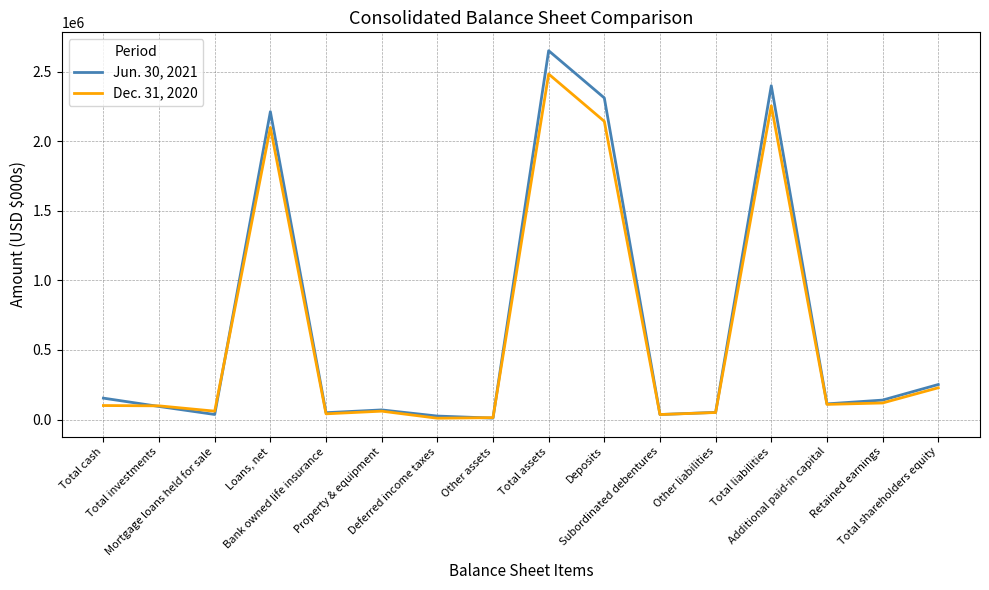

What is the average value of the Jun. 30, 2021 series?

662589